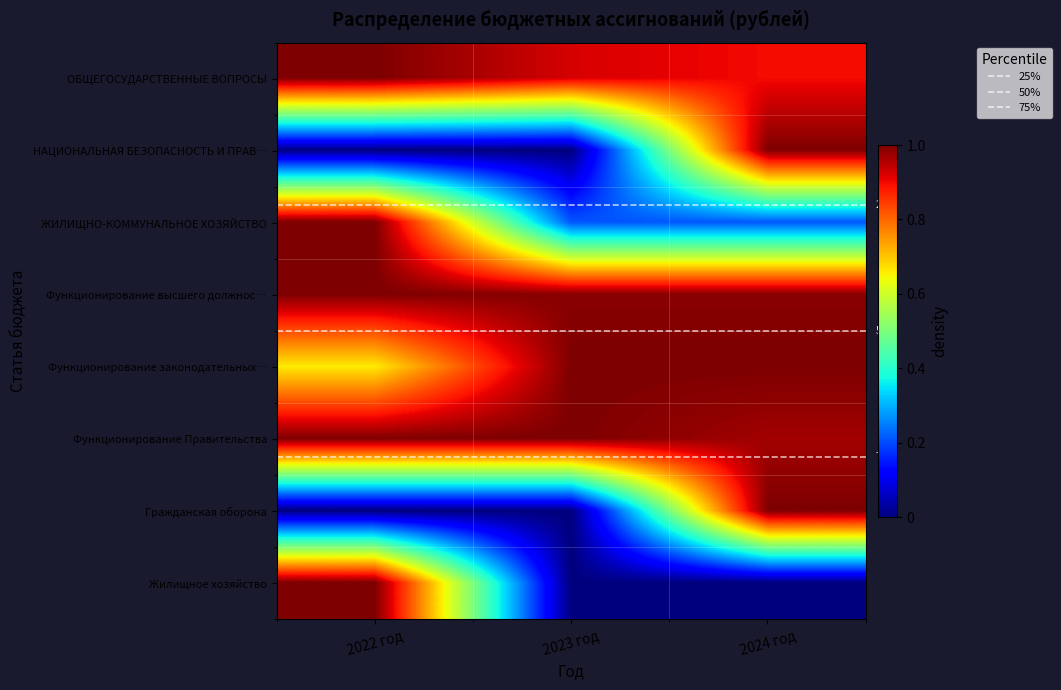

How many series are shown in this chart?

8